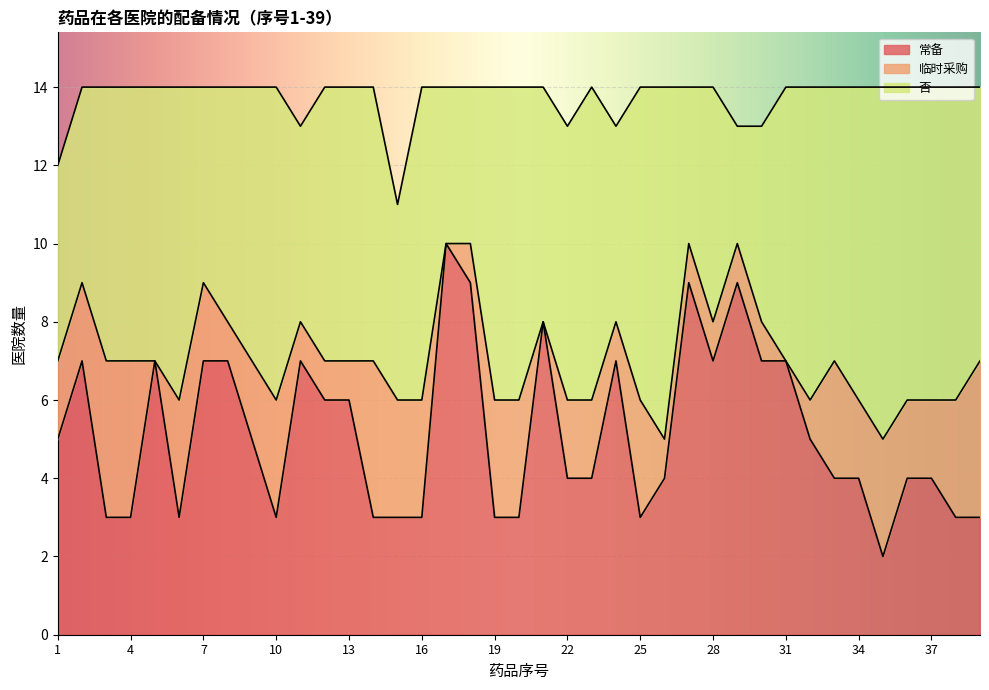

At 18, list the series in order from largest to smallest.

常备, 否, 临时采购